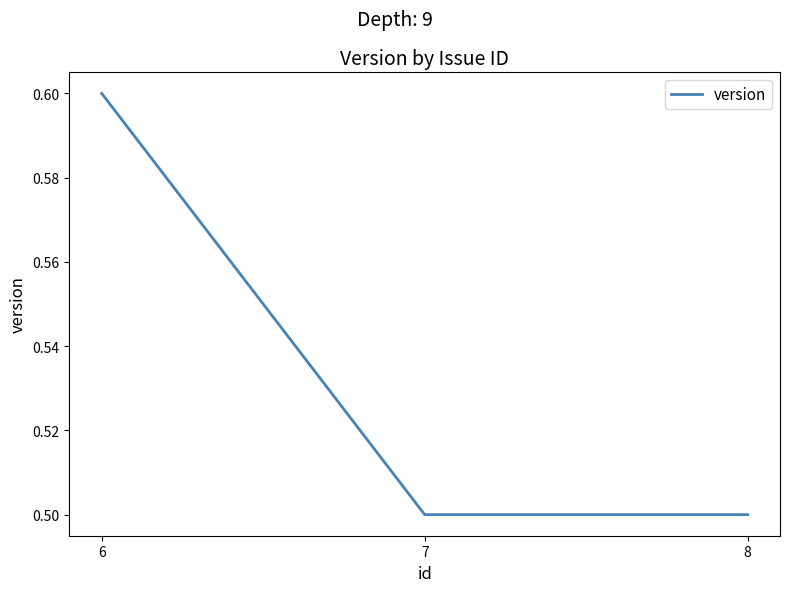

True or false: the data shows 0.5 at 8.

True